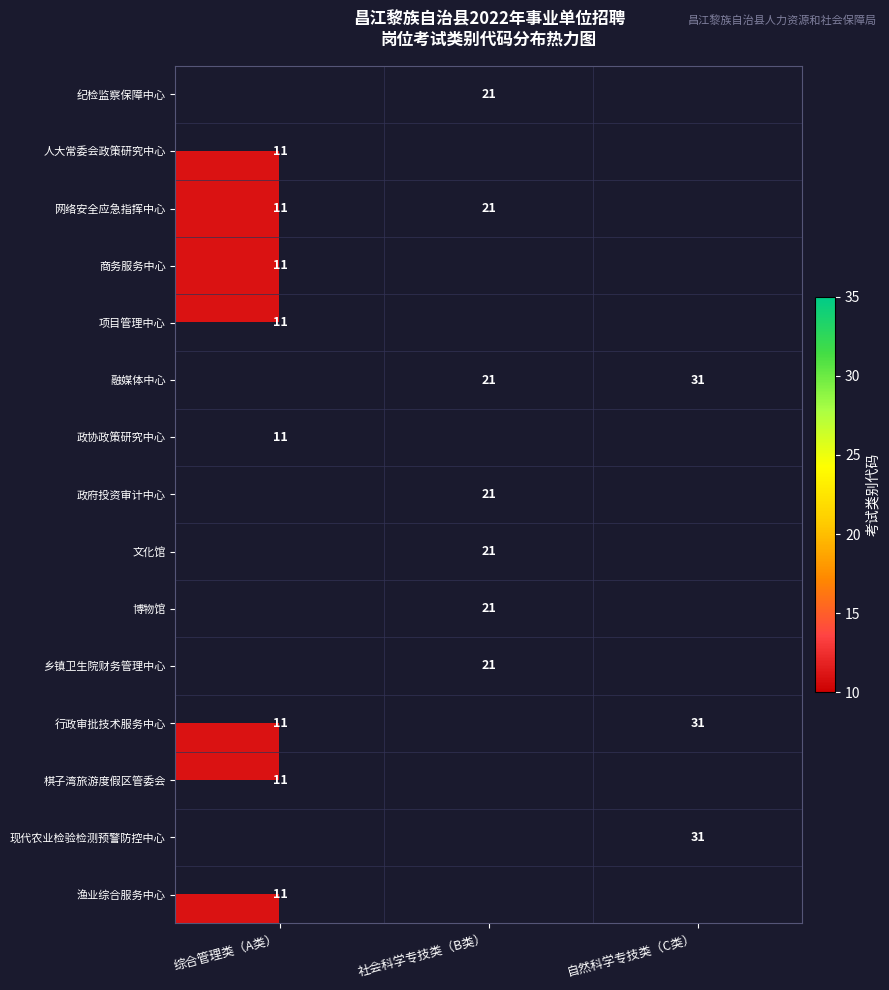

The 行政审批技术服务中心 series shows 18 at 综合管理类（A类）. True or false?

False